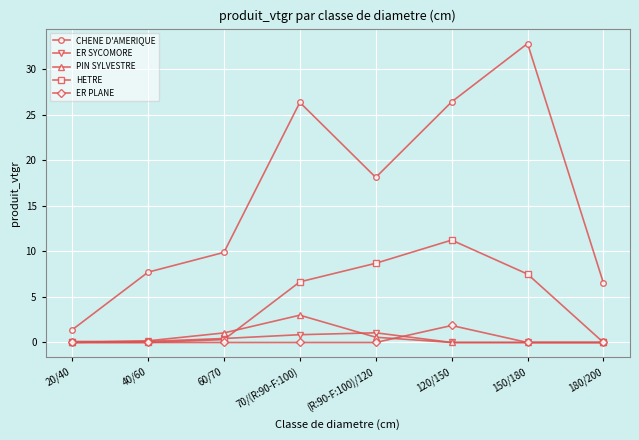

The value of PIN SYLVESTRE at 150/180 is 1.6. True or false?

False